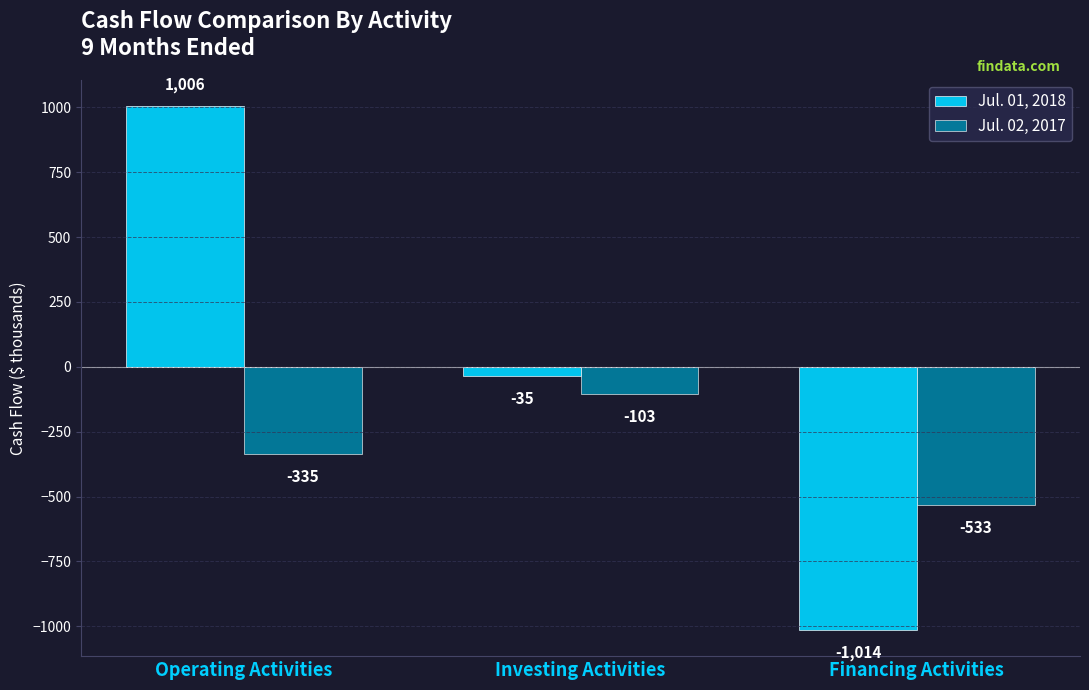

What is the minimum value for Jul. 02, 2017?

-533